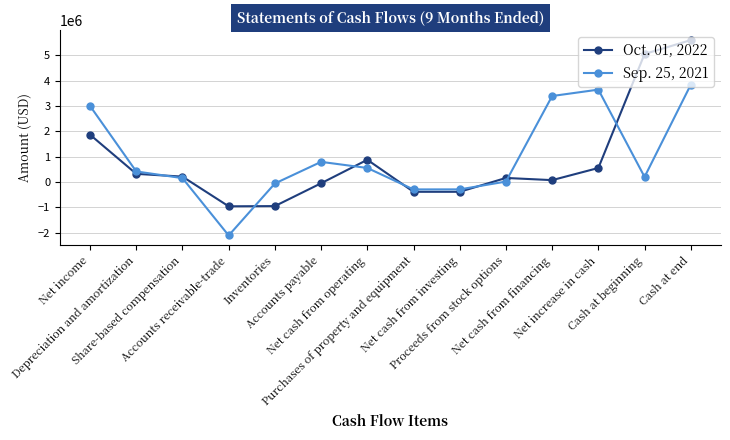

What is the maximum value shown in the chart?

5598503